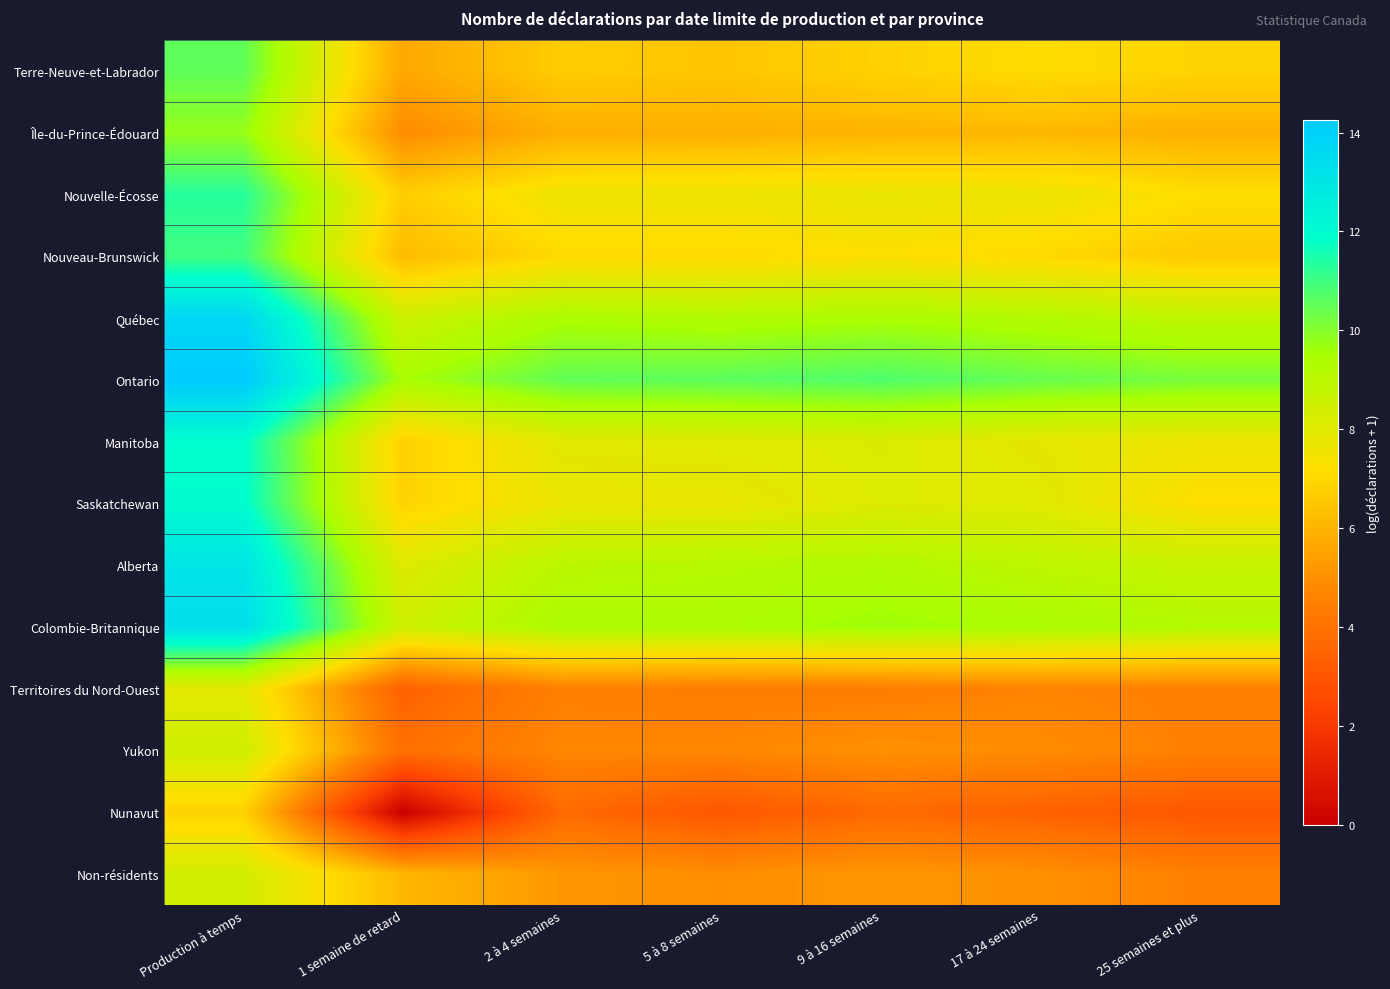

Which series has the largest total across all categories?

Ontario